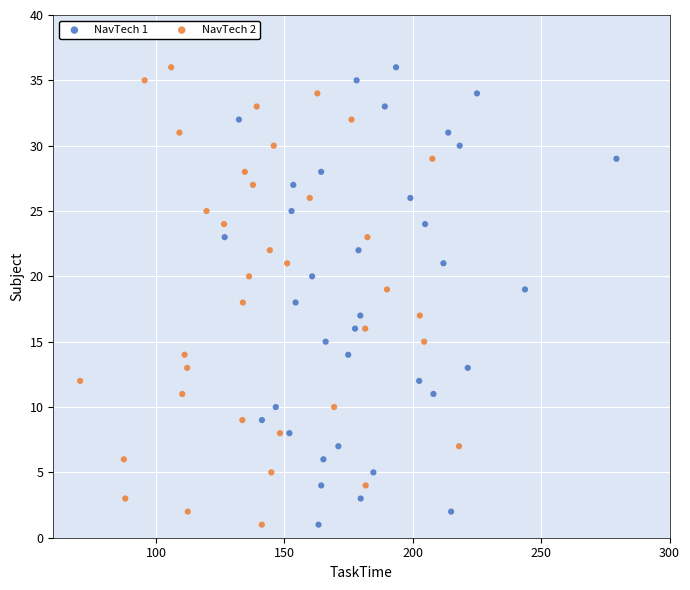

What are all the series names shown in the legend?

NavTech 1, NavTech 2